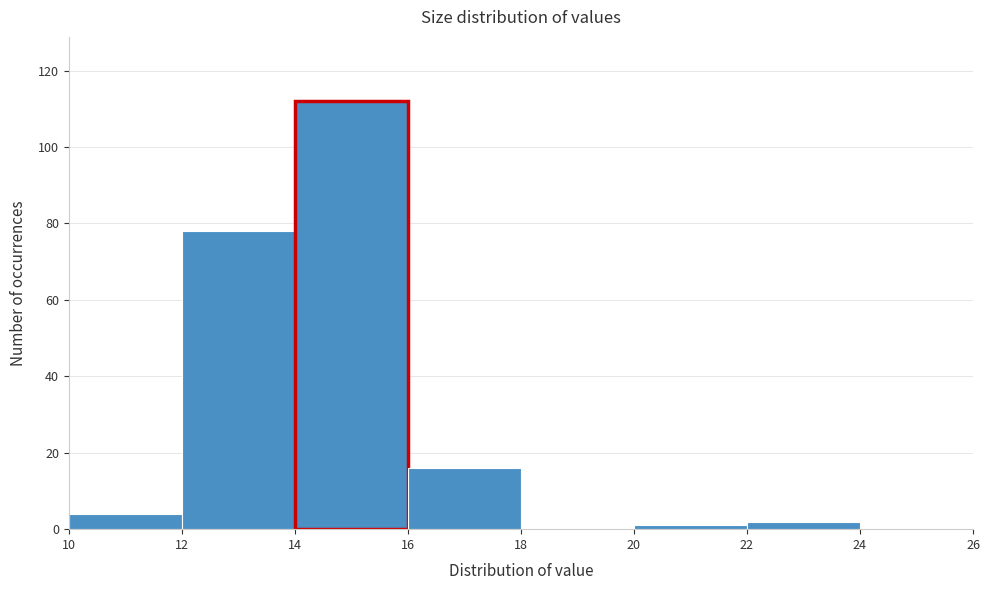

Reading left to right, extract all data points from this chart.

10=4	12=78	14=112	16=16	18=0	20=1	22=2	24=0